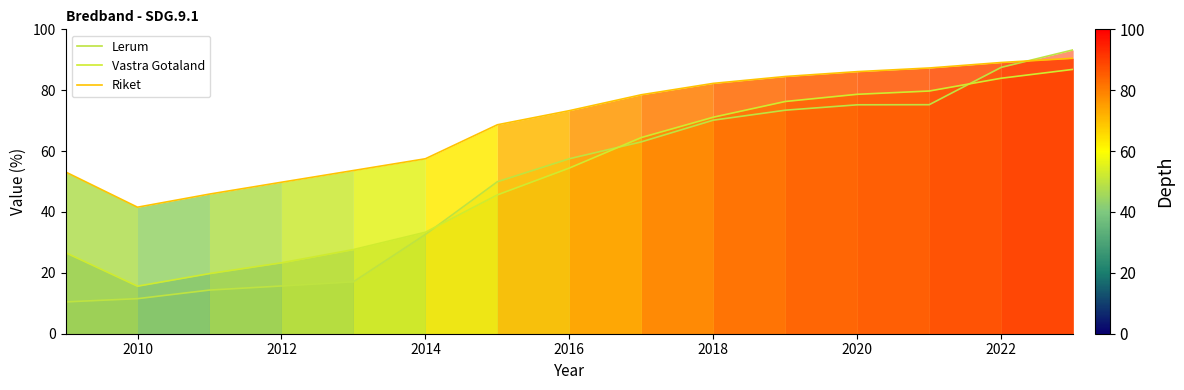

What is the smallest value displayed?

10.5